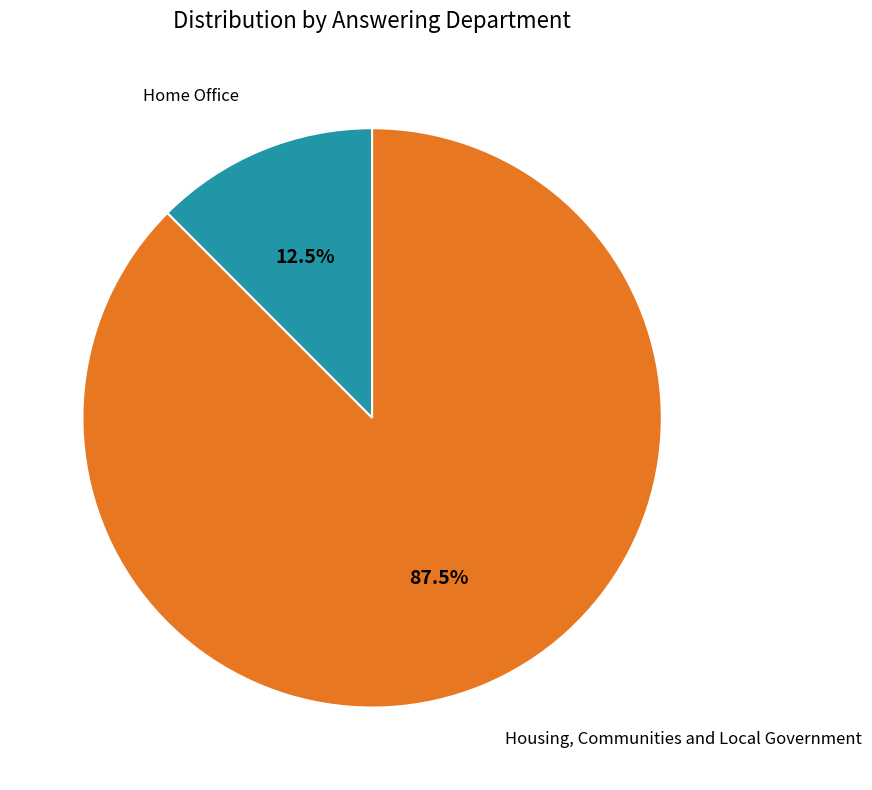

Which has a higher value, Home Office or Housing, Communities and Local Government?

Housing, Communities and Local Government